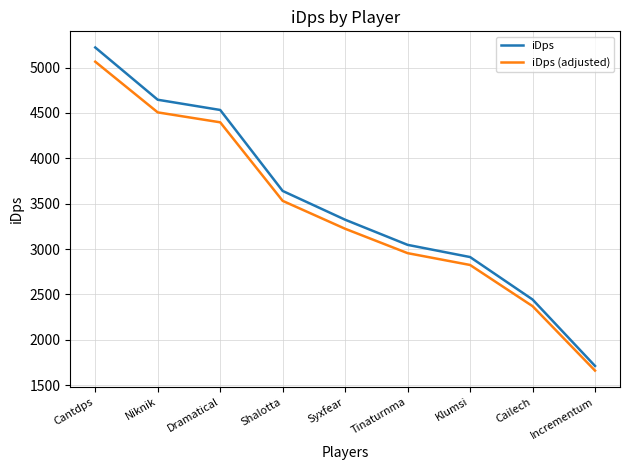

True or false: iDps (adjusted) and iDps cross at least once.

False